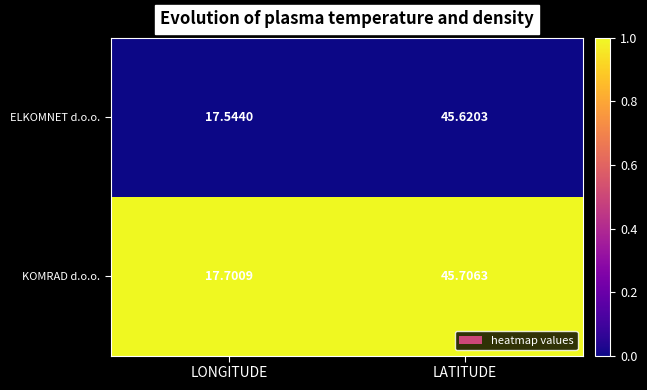

At which category is the sum across all series the highest?

LATITUDE